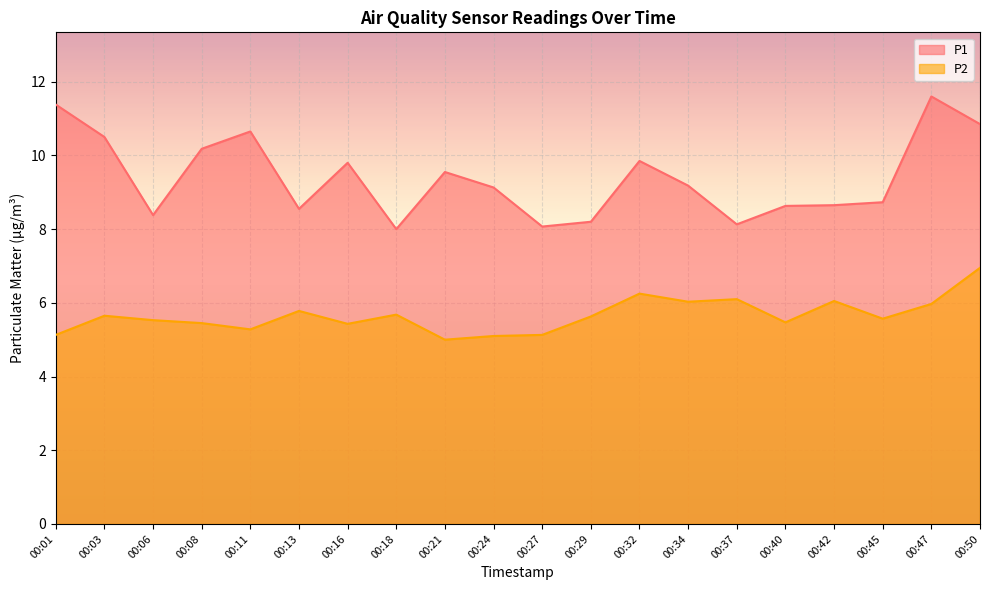

How many lines are shown in the chart?

2